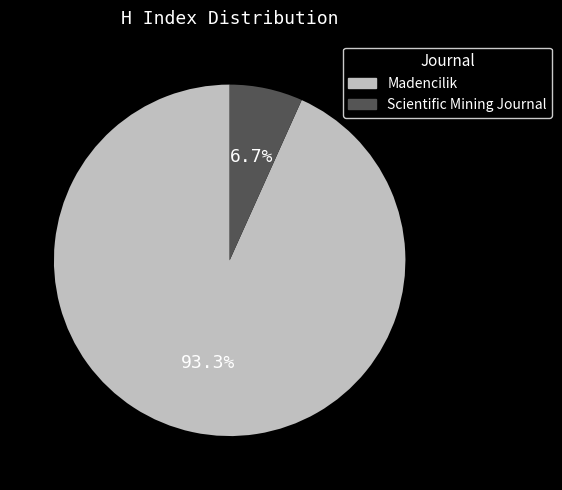

Which has a higher value, Madencilik or Scientific Mining Journal?

Madencilik